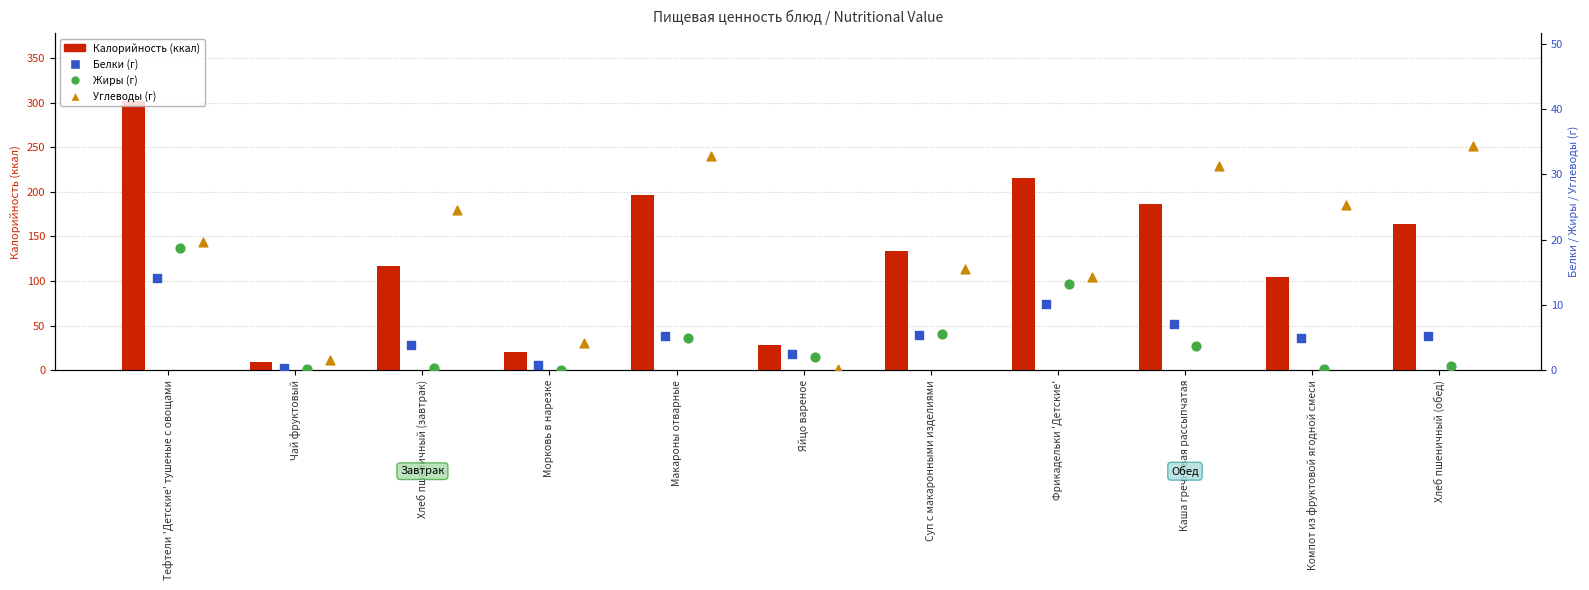

Which series has the largest Y range (max minus min)?

Калорийность